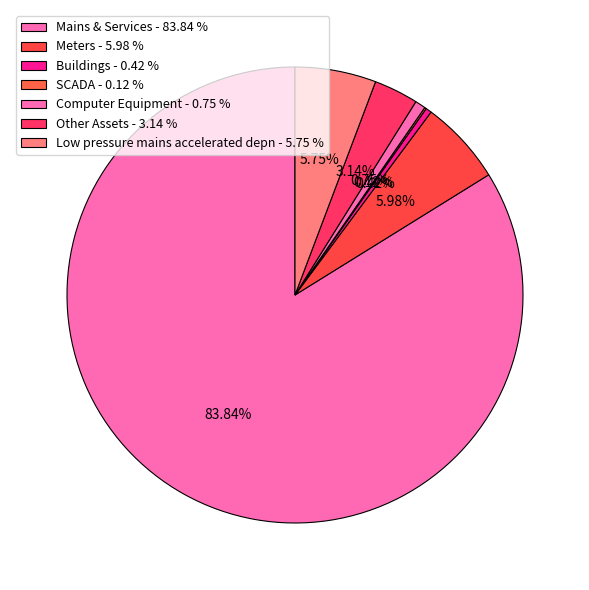

To the nearest percent, what is the combined percentage of Mains & Services and Buildings?

84%